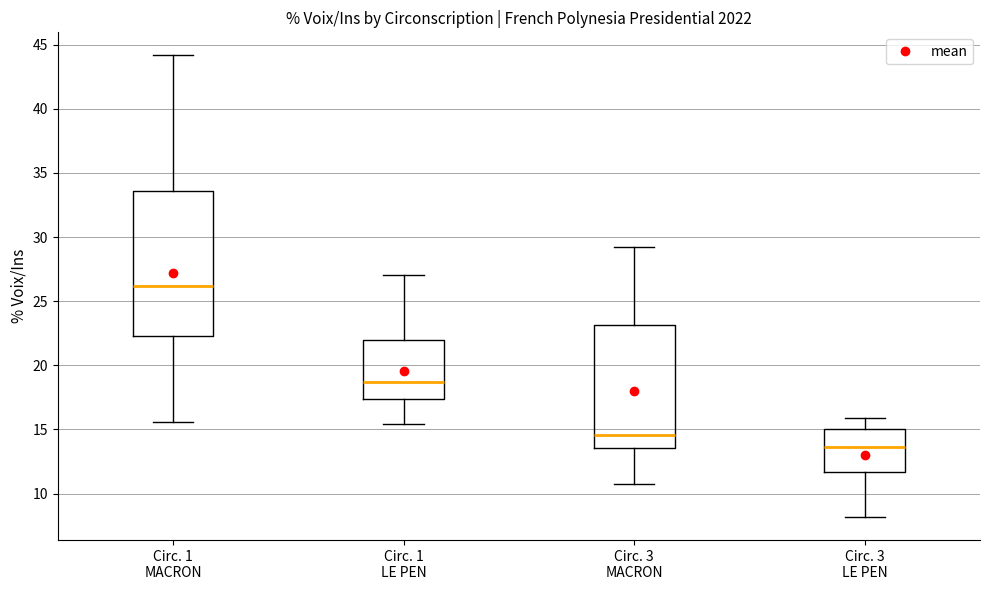

Where is the upper edge of the box for Circ. 3 LE PEN on the y-axis? The values are not printed on the chart, so give them approximately, as read against the axis.

15.0